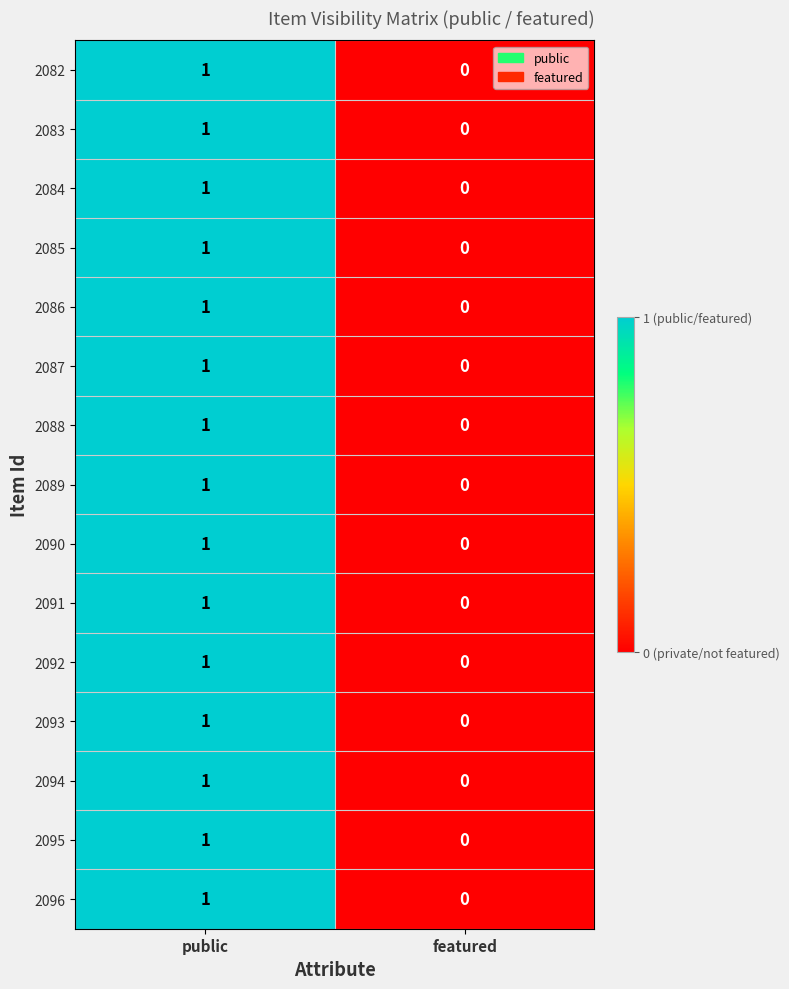

Where is 2082 nearest to the value 0?

featured